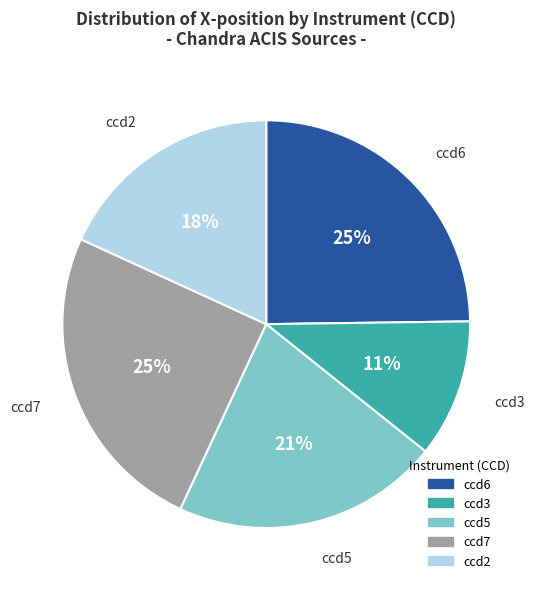

The ccd3 slice represents 1% of the pie. True or false?

False